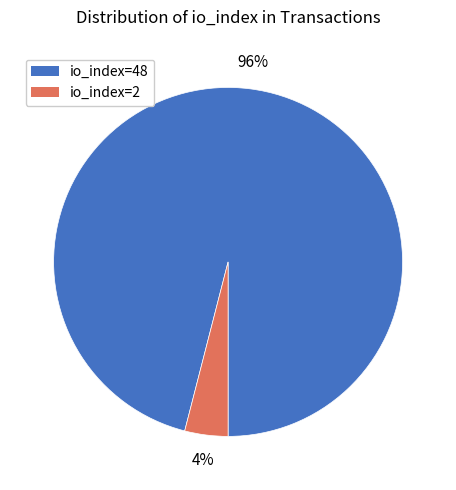

Is there a majority slice in this chart?

Yes